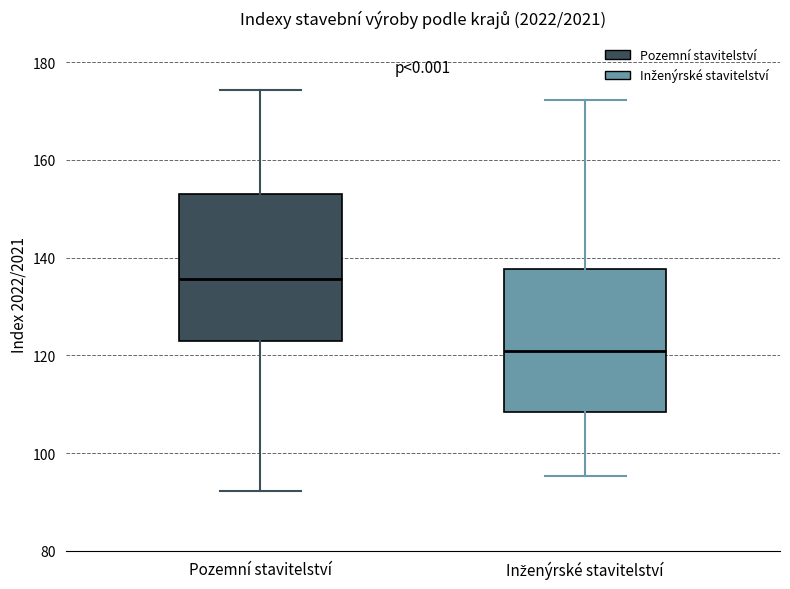

Where does the lower whisker of the box for Pozemní stavitelství end on the y-axis? The values are not printed on the chart, so give them approximately, as read against the axis.

92